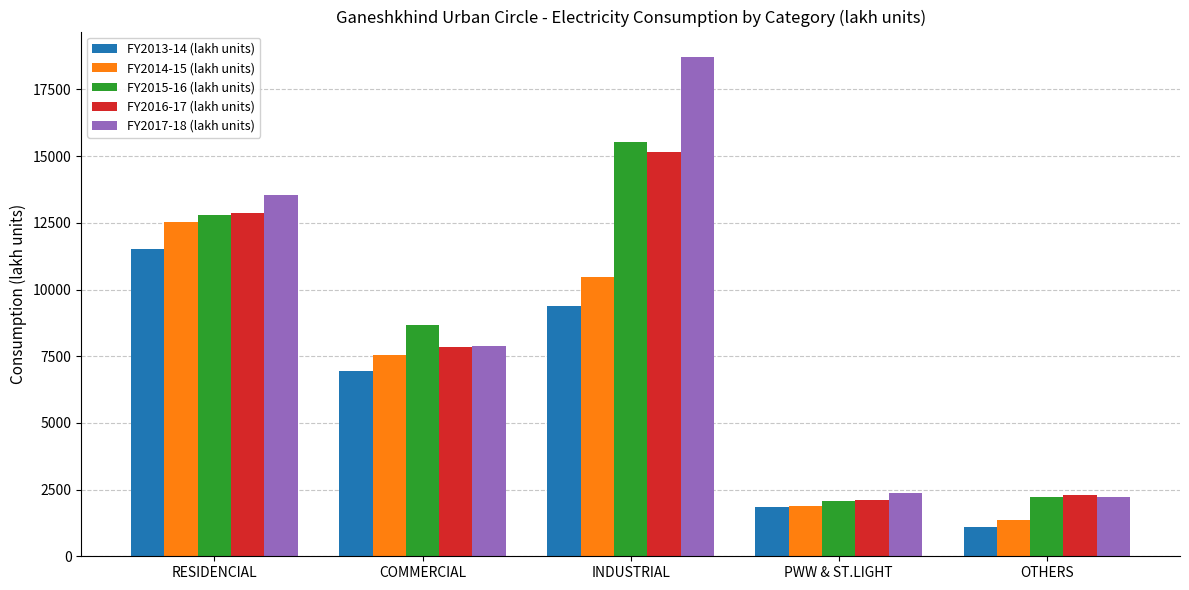

Reading left to right, extract all data points from this chart.

FY2013-14 (lakh units): 11536.8	6928.0	9368.9	1851.3	1081.6
FY2014-15 (lakh units): 12521.3	7539.9	10455.0	1888.6	1345.1
FY2015-16 (lakh units): 12809.8	8661.4	15534.0	2081.6	2222.4
FY2016-17 (lakh units): 12869.7	7864.1	15143.3	2113.7	2282.3
FY2017-18 (lakh units): 13550.5	7884.5	18734.6	2366.5	2231.6